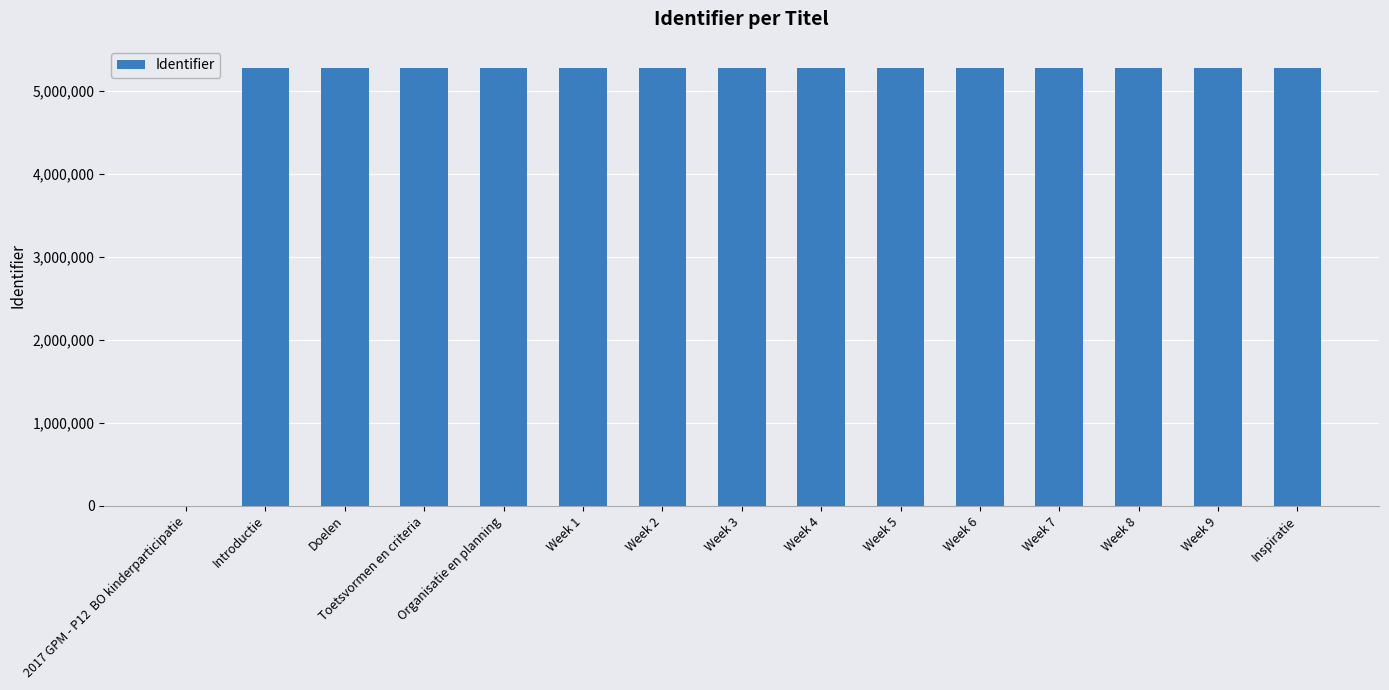

What value does the data have at Week 3, to the nearest 100?

5274300